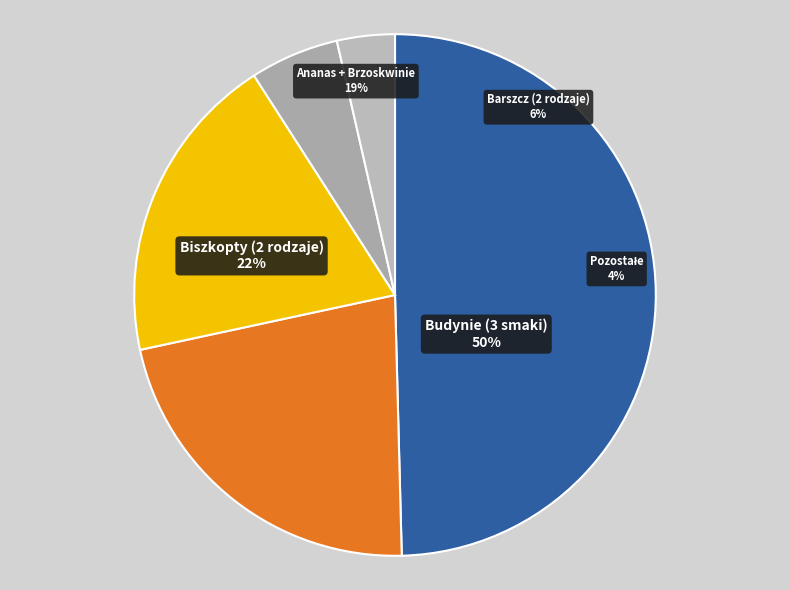

To the nearest percent, what is the difference between the Biszkopty podłużne and Ananas slice percentages?

3%